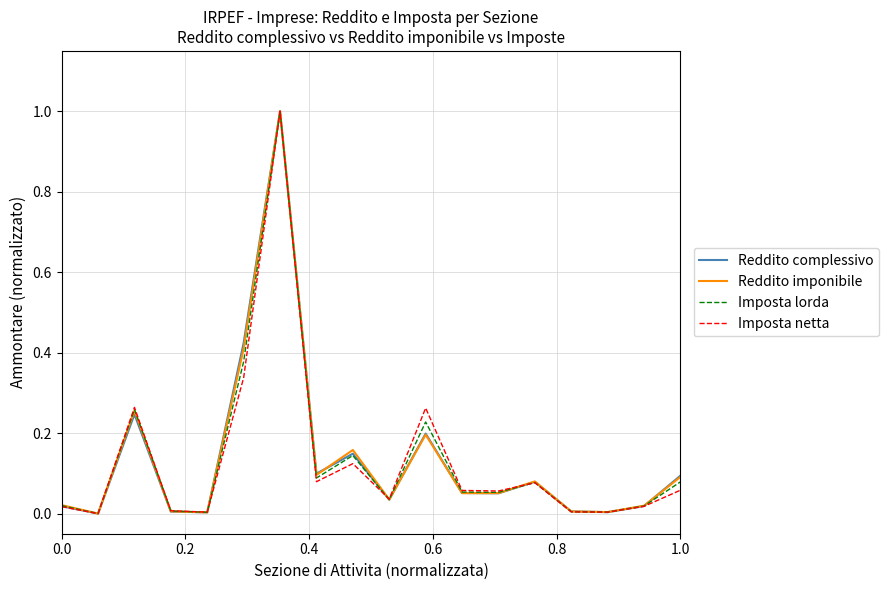

What is the maximum value shown in the chart?

1.0